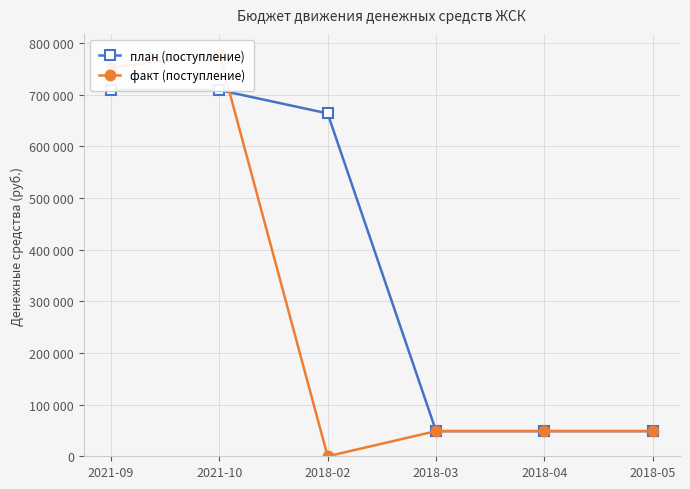

What position from the left is 2021-10?

2